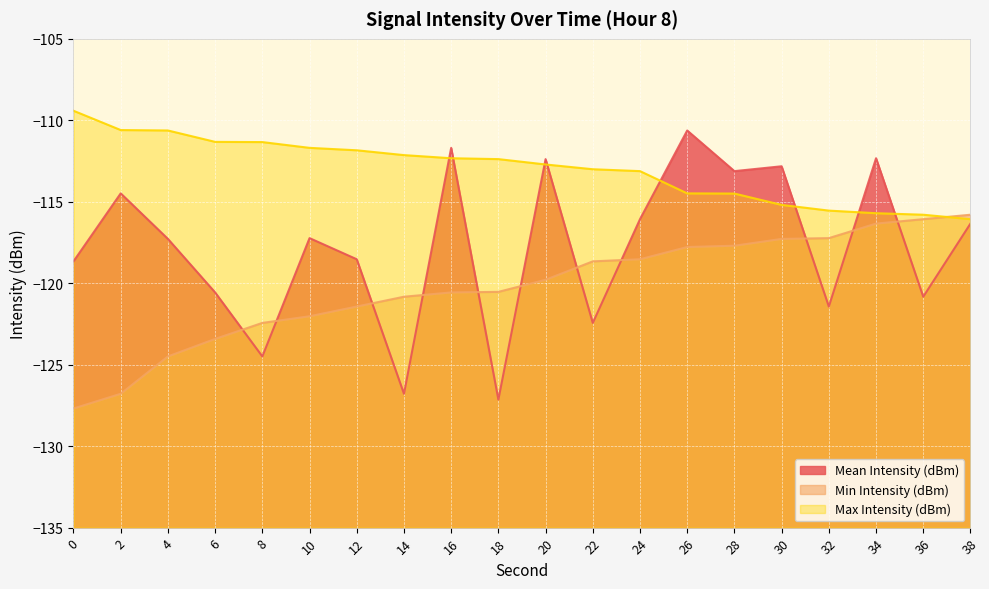

What is the difference between the Max Intensity (dBm) values at 12 and 6?

0.5